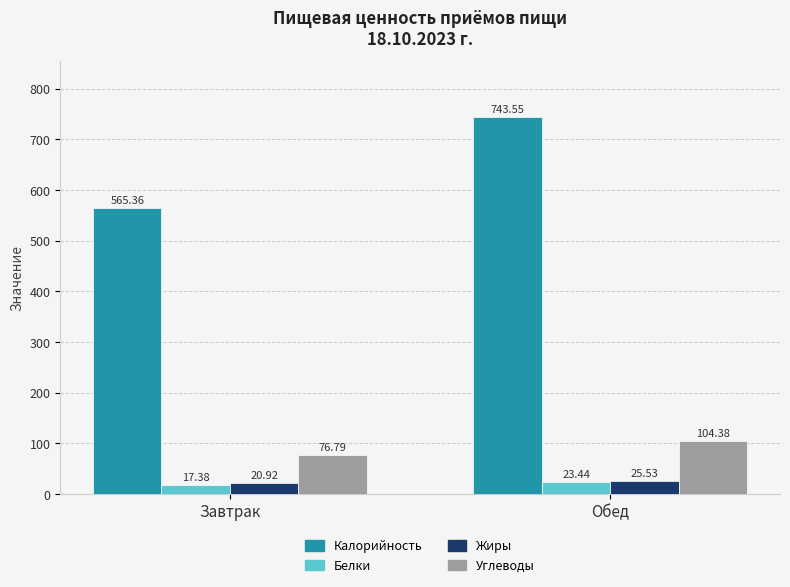

At how many categories does at least one series exceed 331?

2